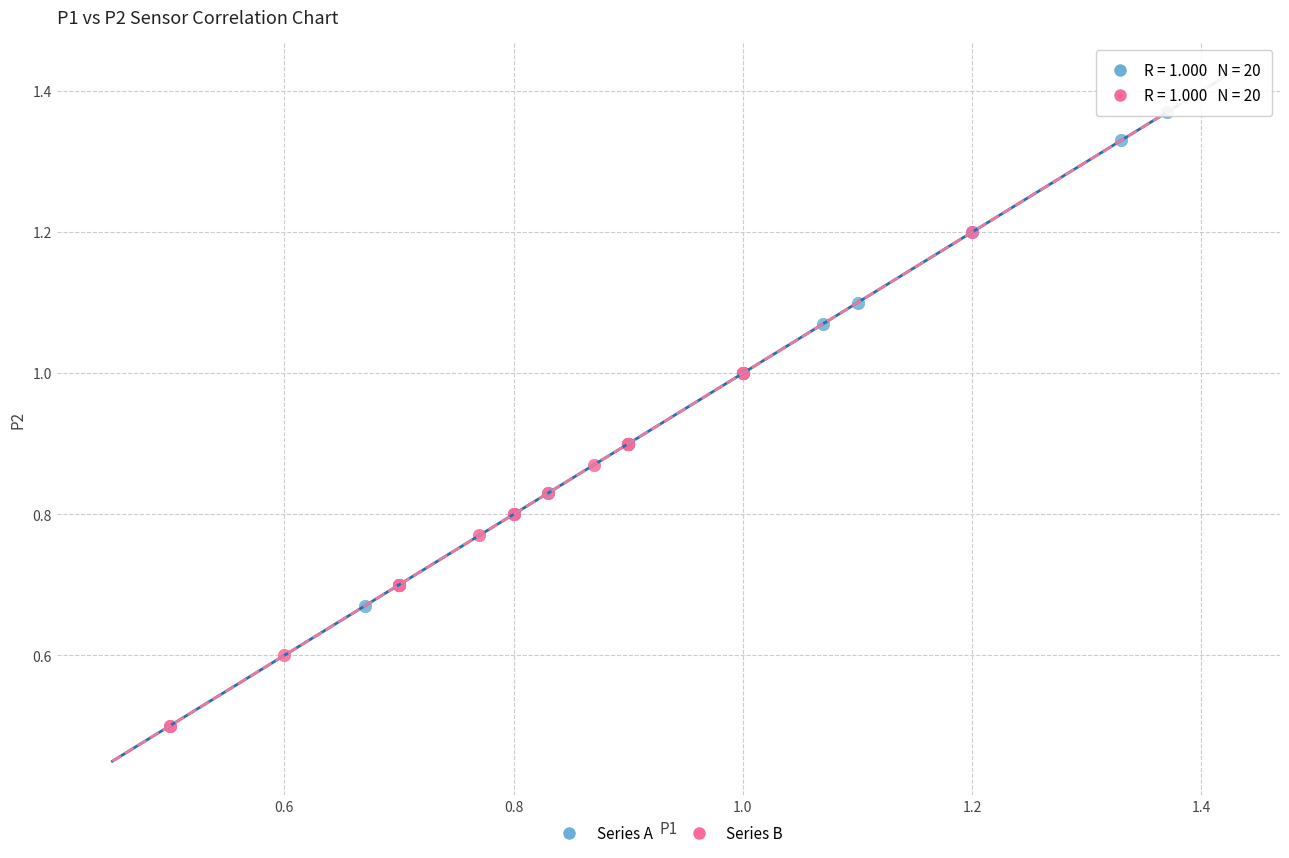

Which series contains the highest Y value?

Series A